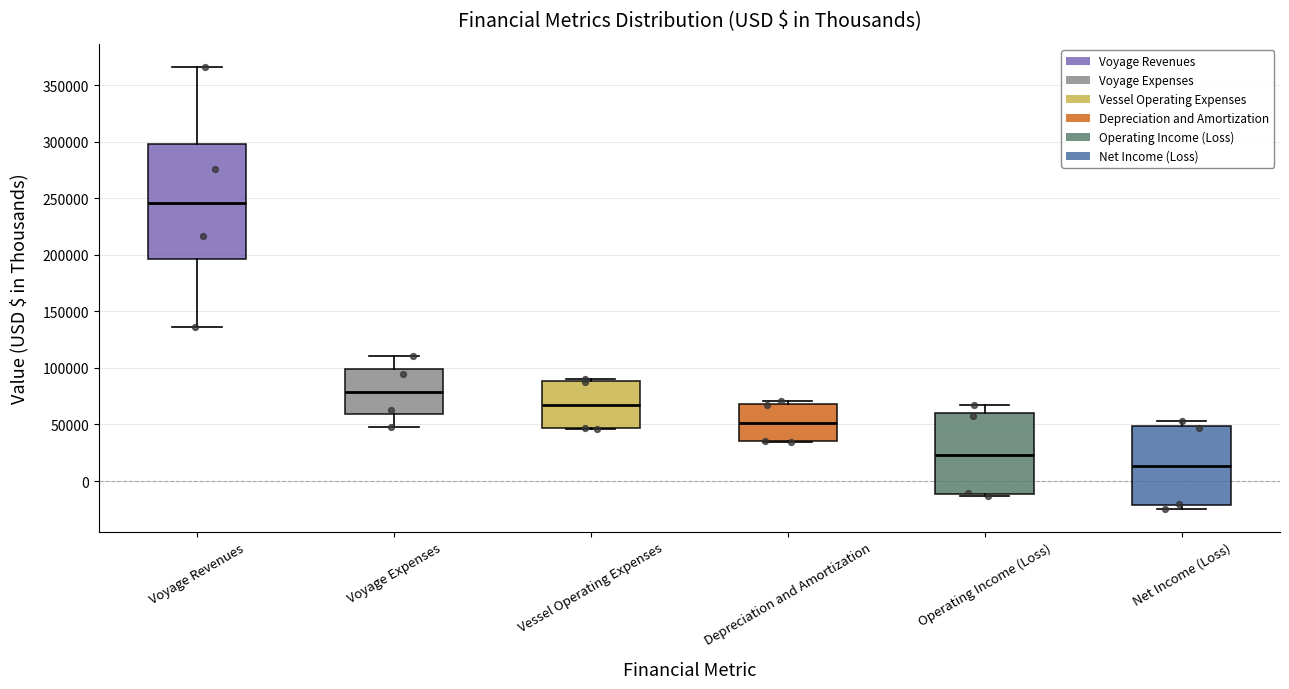

Reading left to right, transcribe this box plot: for each box, give where its median line is, the range the box spans, and where its two whiskers end, as read against the y-axis. The values are not printed on the chart, so give them approximately, as read against the axis.

Voyage Revenues: median 245000, box 195000 to 300000, whiskers 135000 to 365000
Voyage Expenses: median 80000, box 60000 to 100000, whiskers 50000 to 110000
Vessel Operating Expenses: median 65000, box 45000 to 90000, whiskers 45000 to 90000 (just above the box's upper edge)
Depreciation and Amortization: median 50000, box 35000 to 70000, whiskers 35000 to 70000 (just above the box's upper edge)
Operating Income (Loss): median 25000, box -10000 to 60000, whiskers -15000 to 65000
Net Income (Loss): median 15000, box -20000 to 50000, whiskers -25000 to 55000